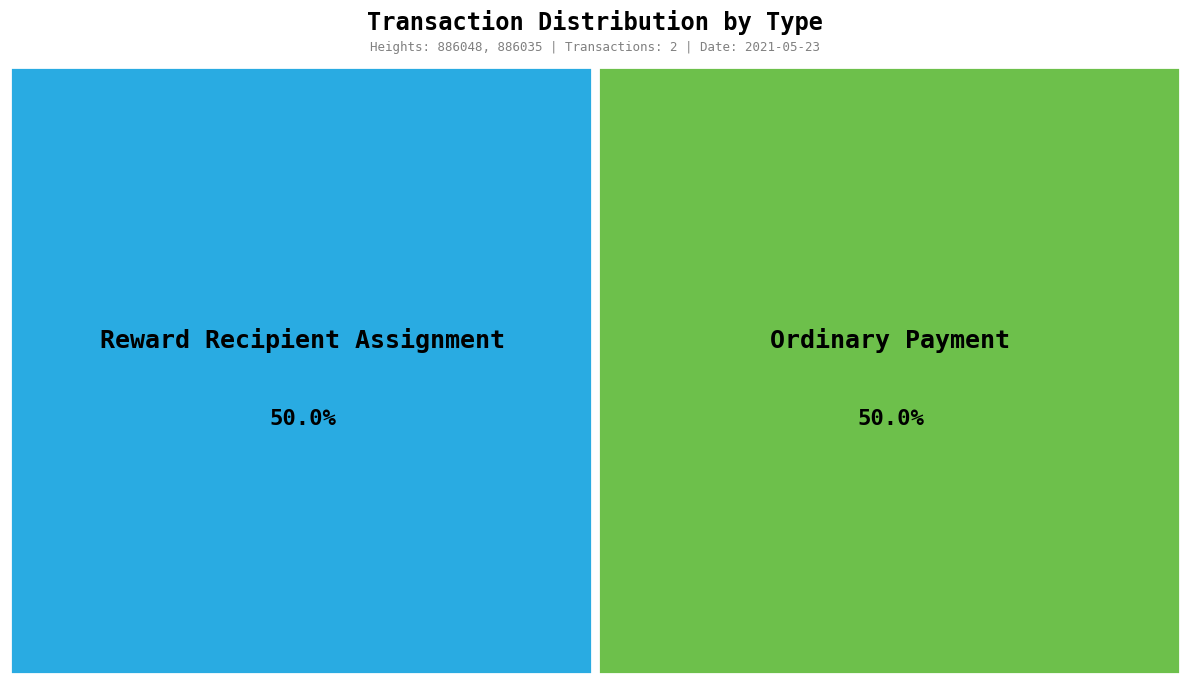

How many segments does this pie chart have?

2